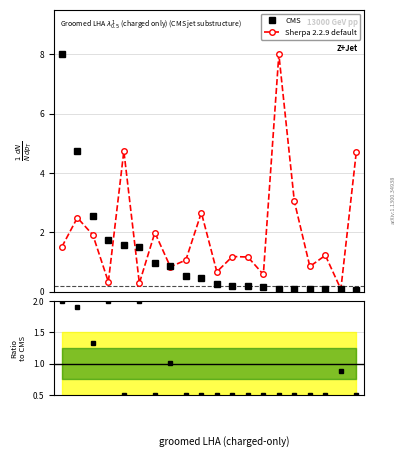

Count the number of data series in this chart.

2